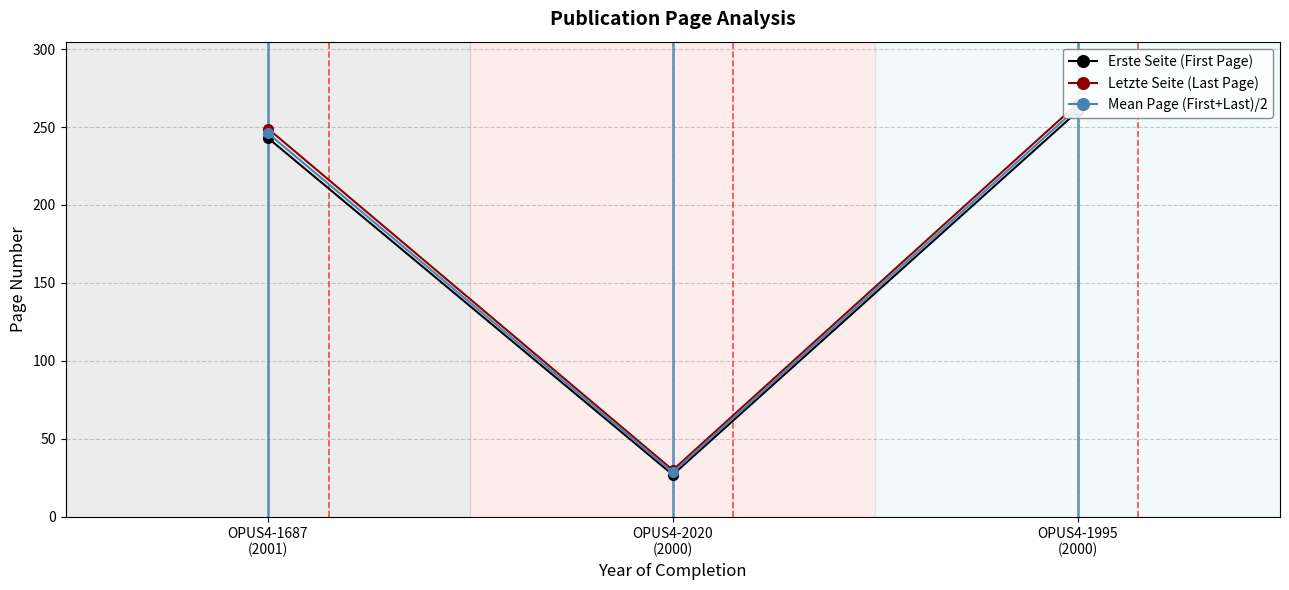

Rank the series at OPUS4-2020
(2000) from highest to lowest value.

Letzte Seite (Last Page), Mean Page (First+Last)/2, Erste Seite (First Page)